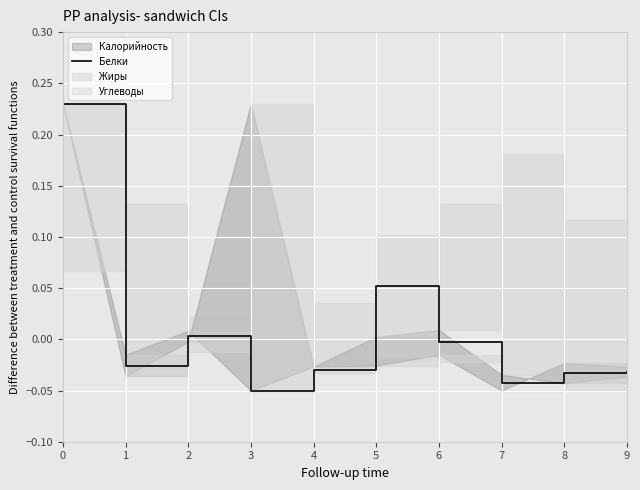

True or false: there are more than 2 points higher than both neighbors.

False